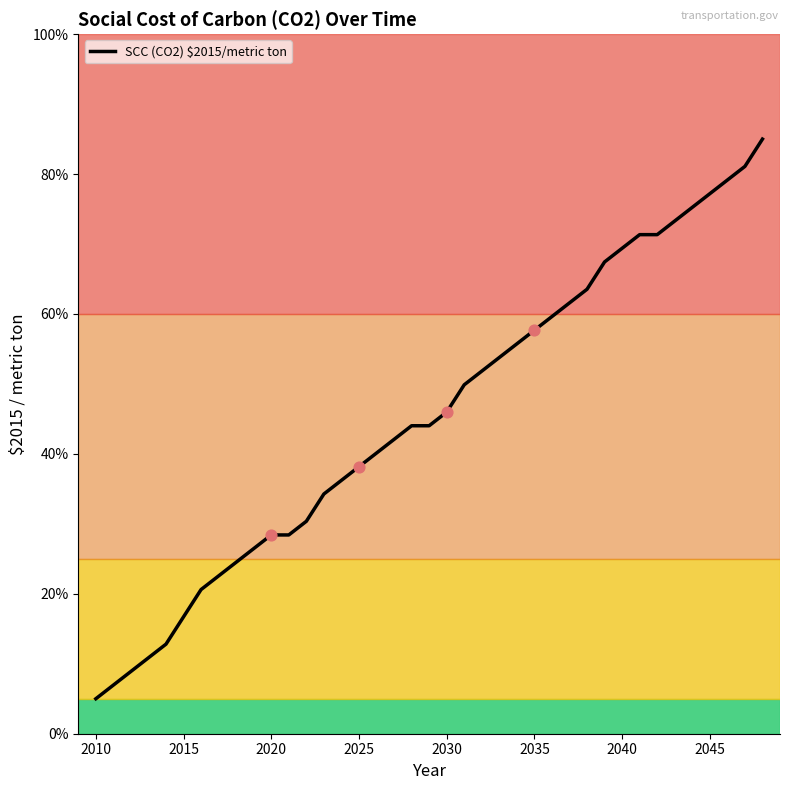

What is the difference between the maximum and minimum values?

80.0